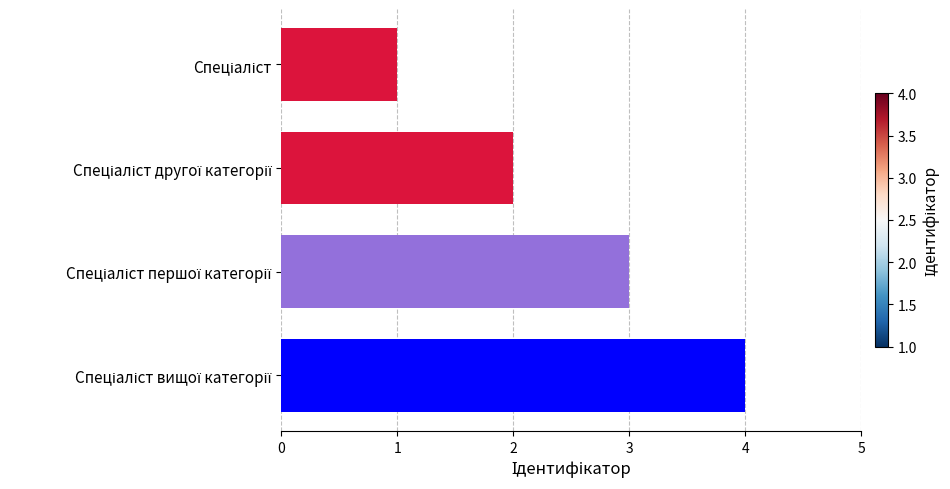

What is the sum of all values?

10